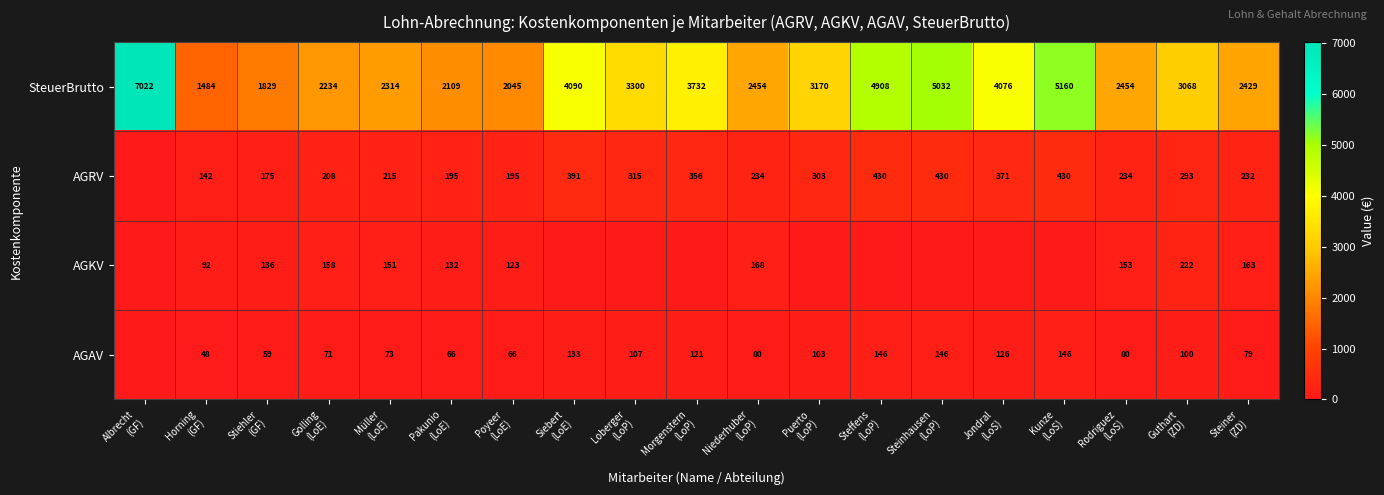

What is the lowest value of the SteuerBrutto series?

1484